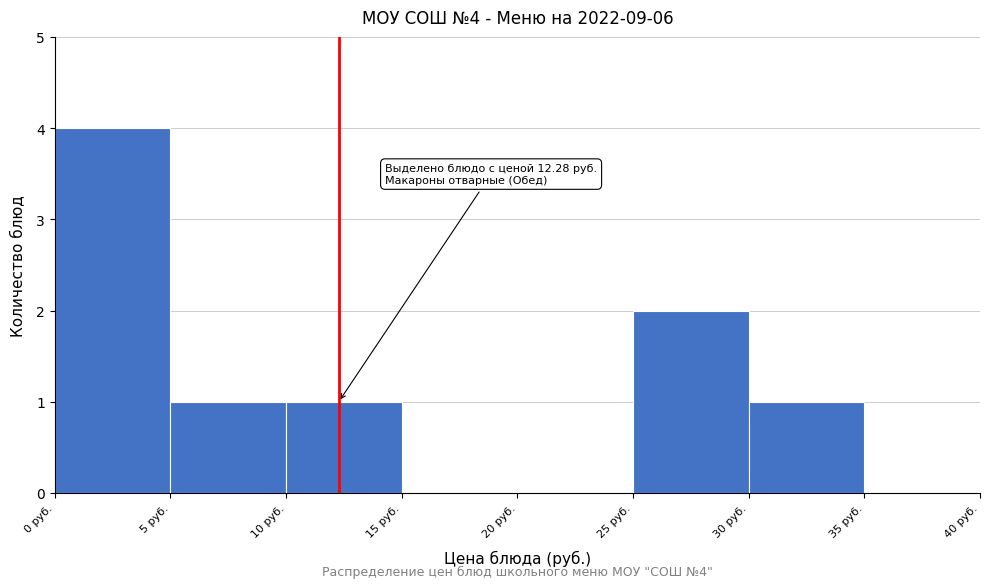

Which range on the x-axis has the tallest bar?

0 to 5